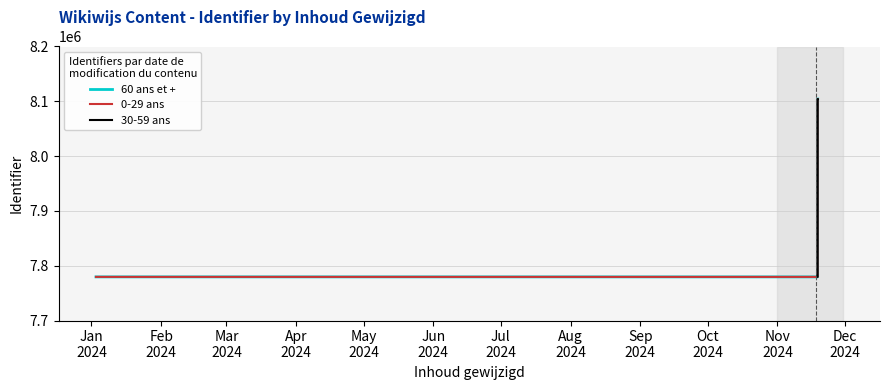

What is the difference between the values at 2024-11-18 and 2024-11-18?

324551